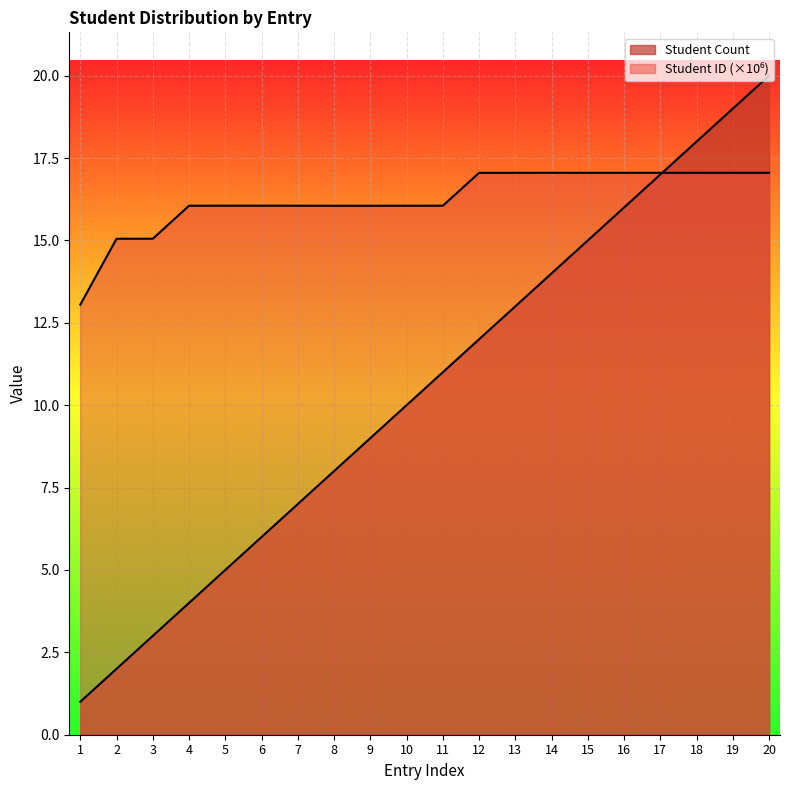

What are all the series names shown in the legend?

Student Count, Student ID